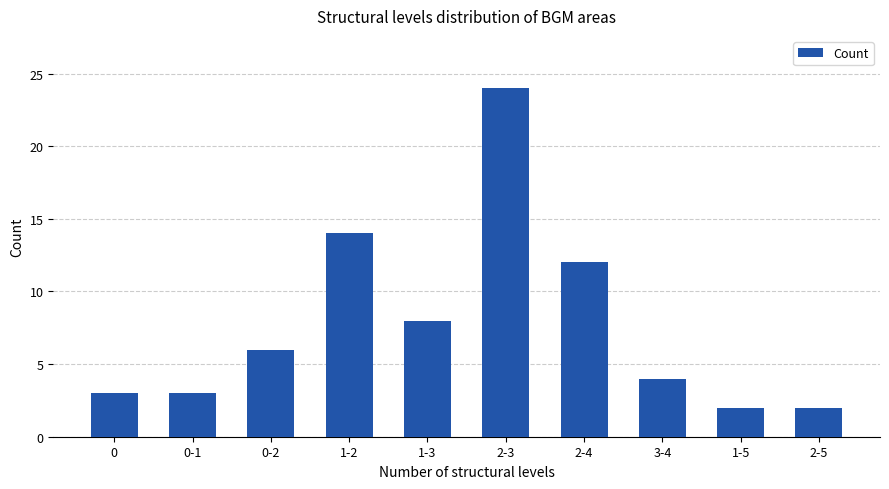

Reading left to right, transcribe all the data shown in this chart.

3	3	6	14	8	24	12	4	2	2